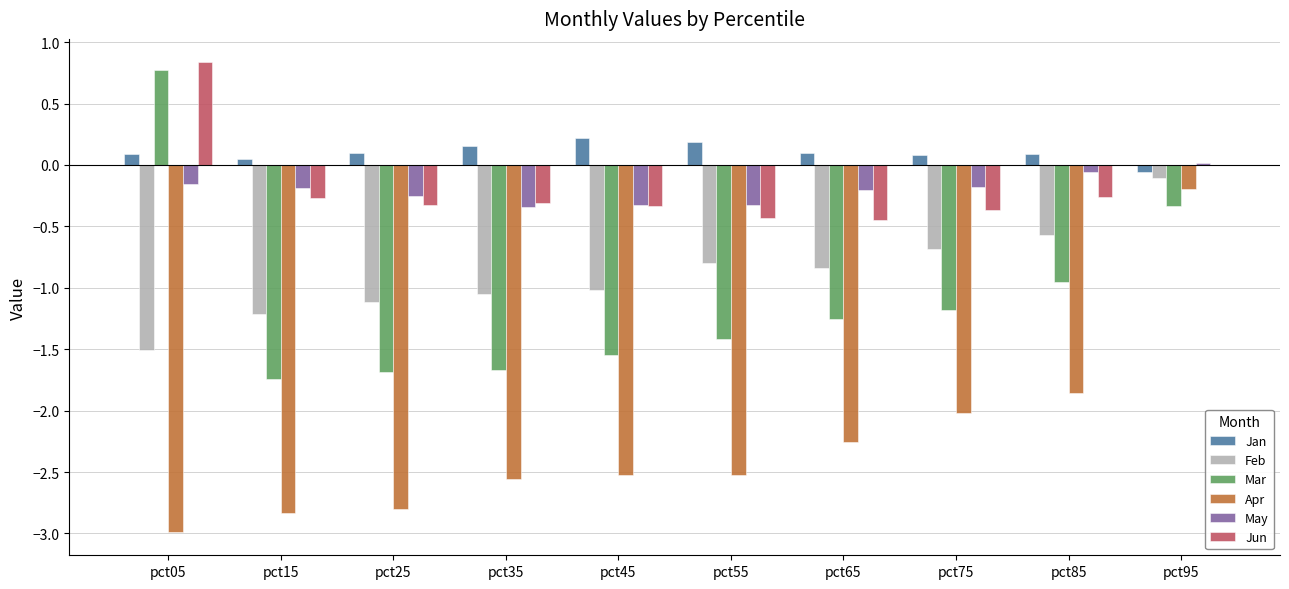

What is the average value of the Feb series?

-0.9